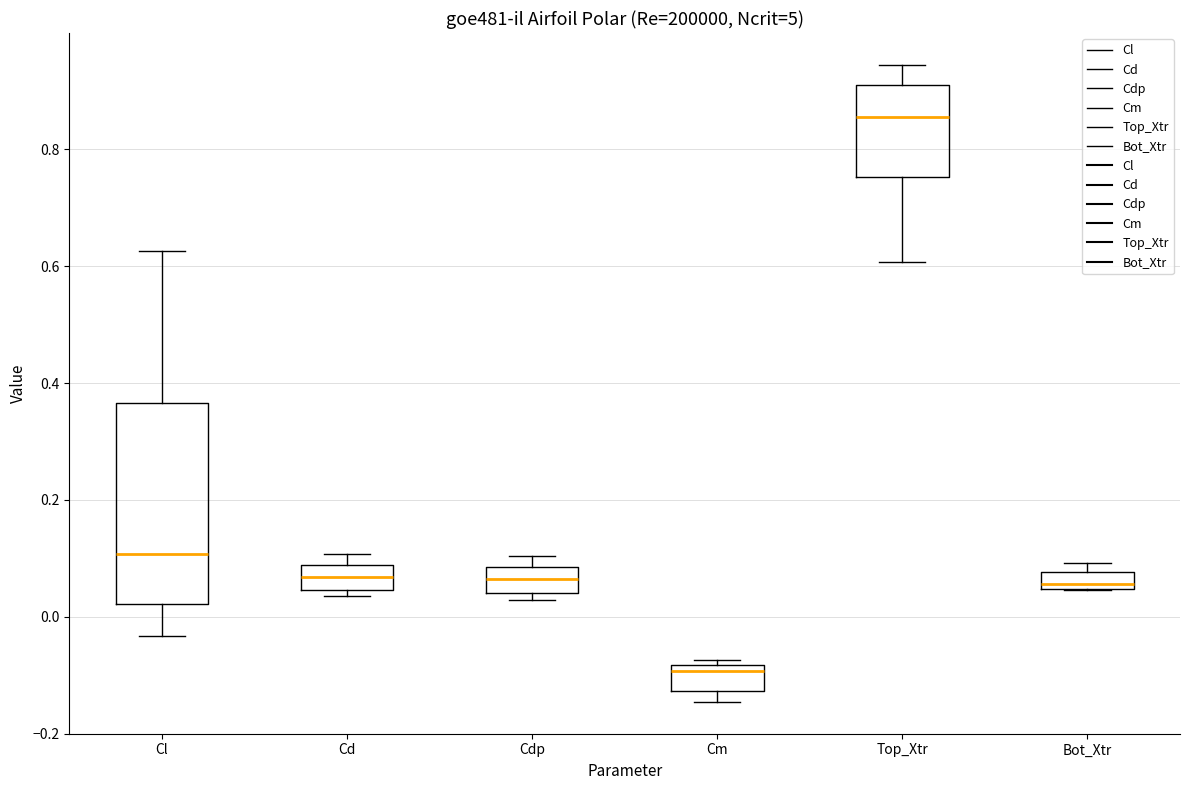

Comparing the boxes themselves (not the whiskers), which one is the tallest?

Cl